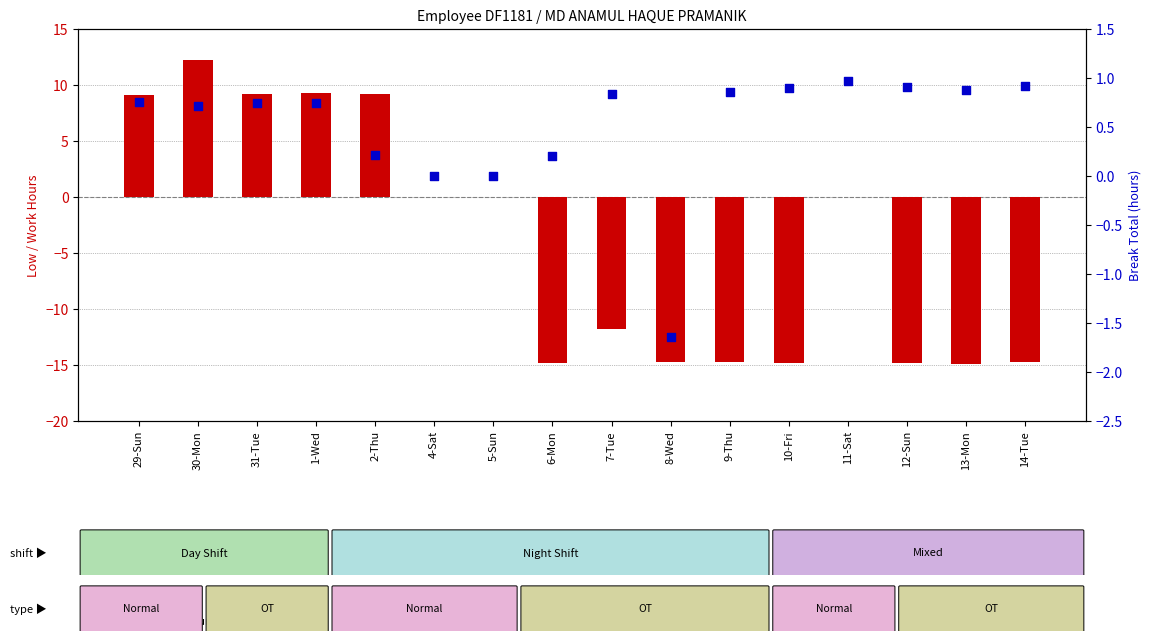

What are all the series names shown in the legend?

Low (hours), Break Total (hours)